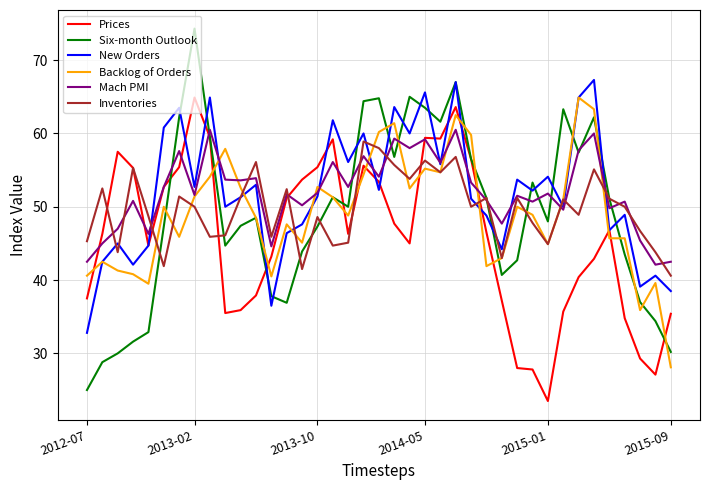

Which series has the largest range (max minus min)?

Six-month Outlook